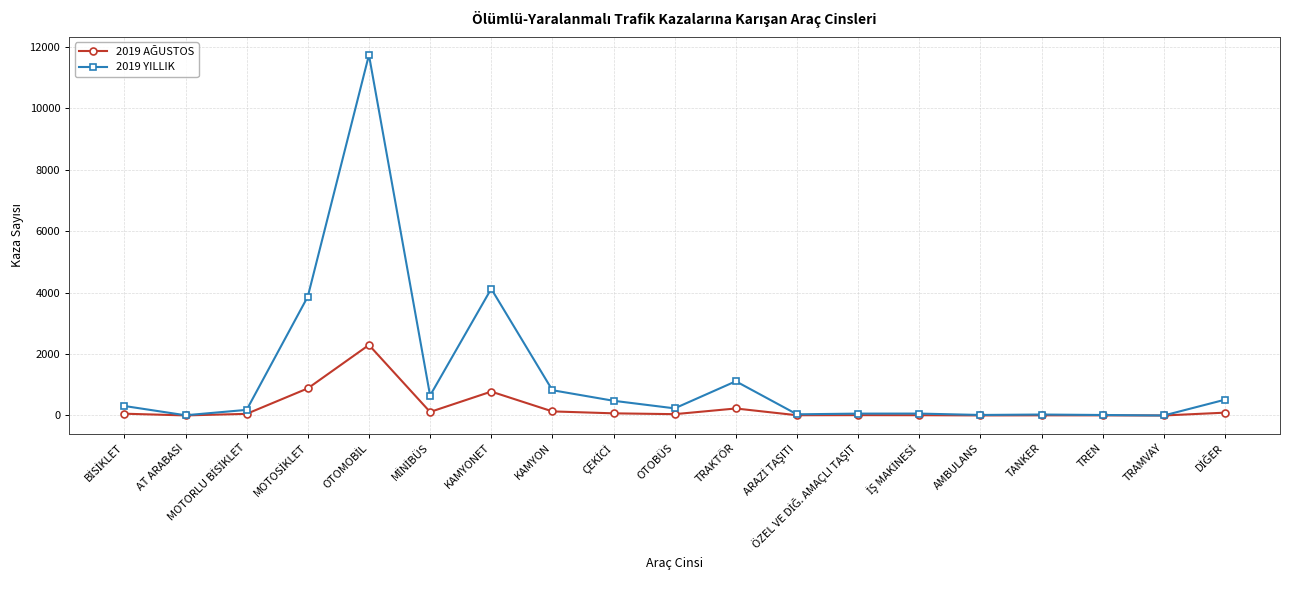

Which series has the largest total across all categories?

2019 YILLIK